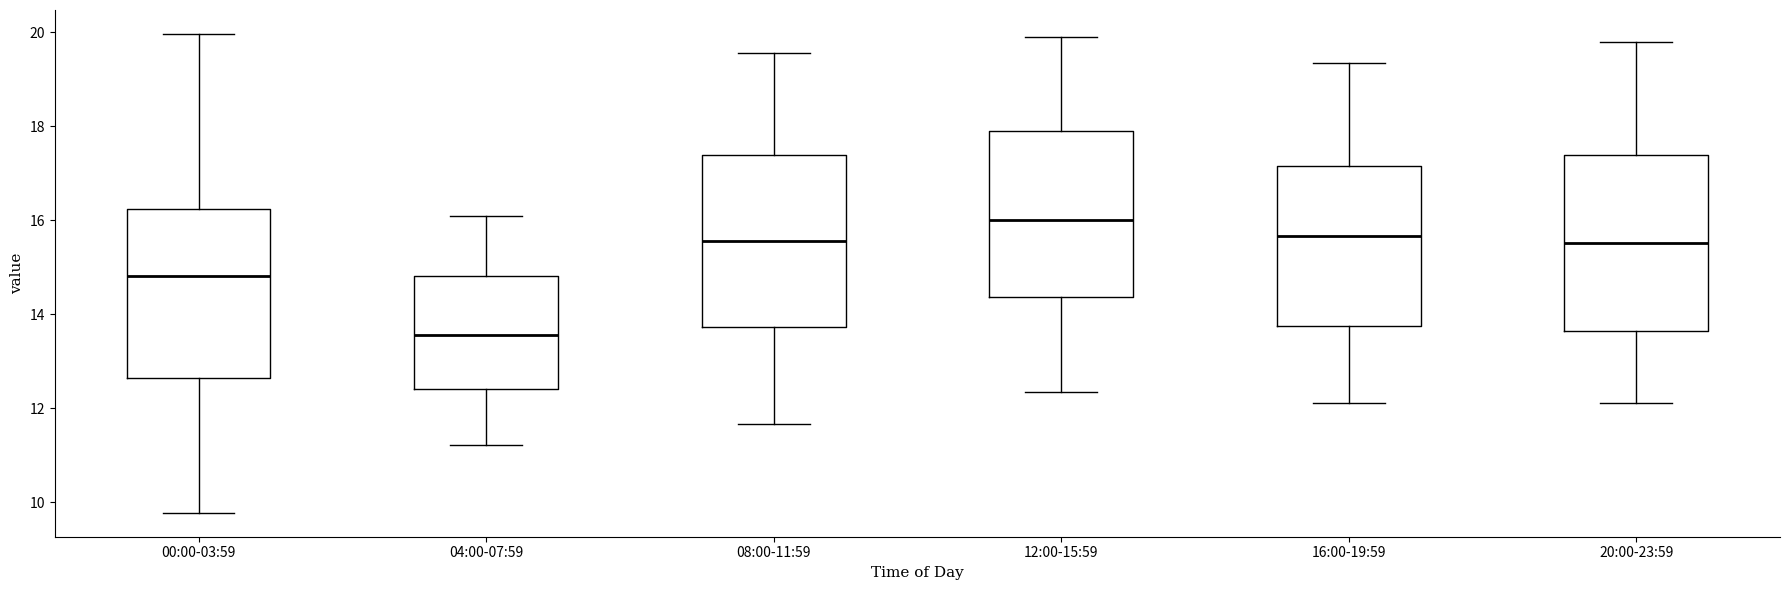

Where does the upper whisker of the box for 04:00-07:59 end on the y-axis? The values are not printed on the chart, so give them approximately, as read against the axis.

16.2